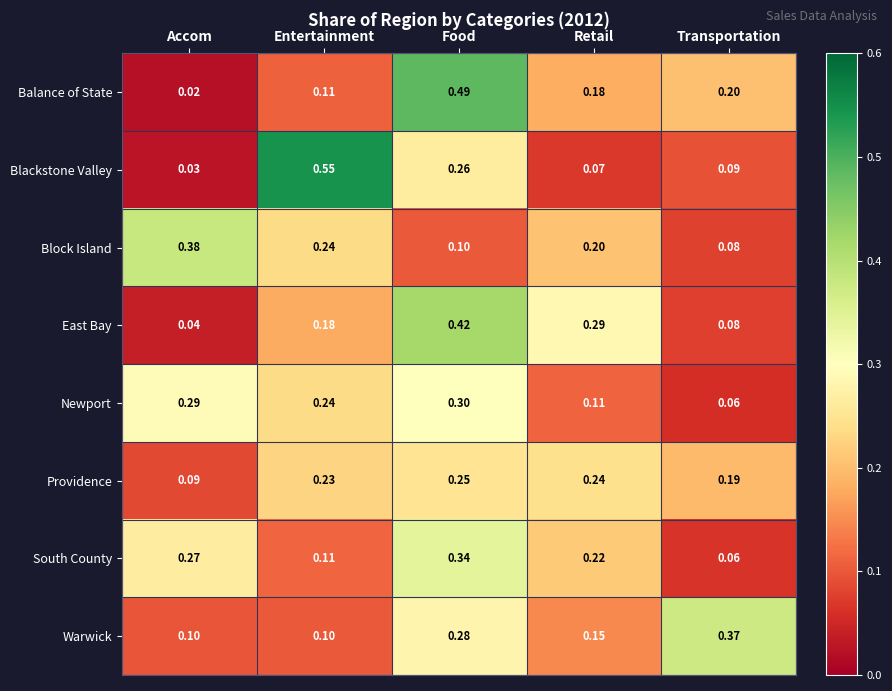

Count the number of categories in the chart.

5